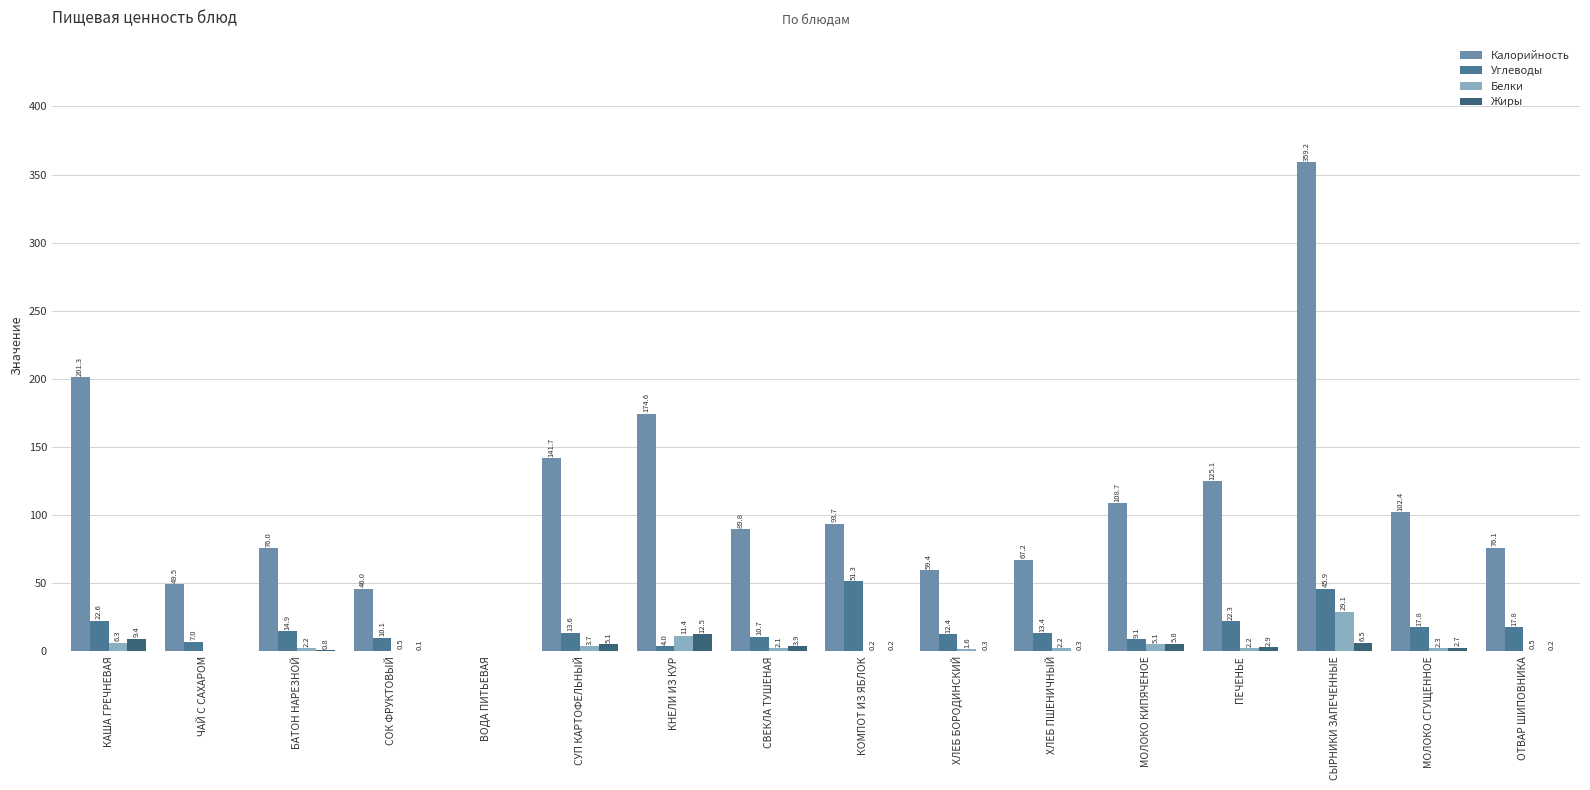

Is it true that Калорийность equals 201.3 at КАША ГРЕЧНЕВАЯ?

True